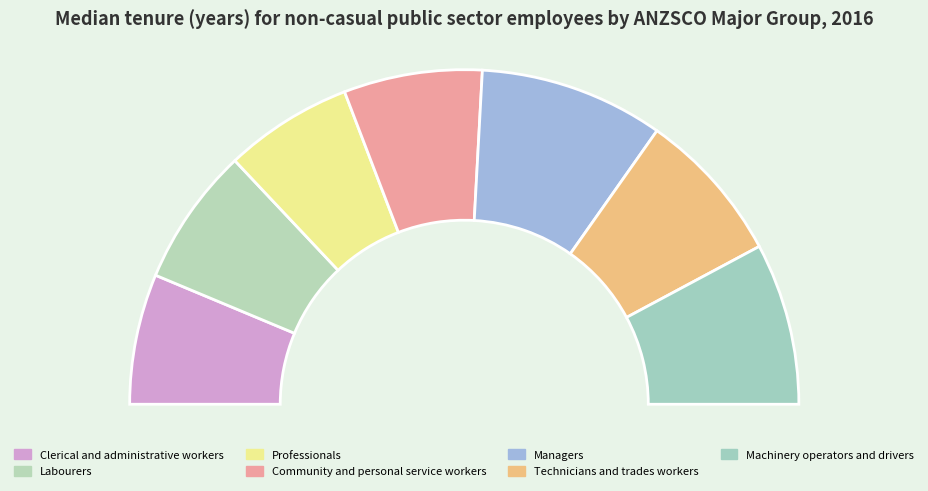

The Clerical and administrative workers slice represents 22% of the pie. True or false?

False